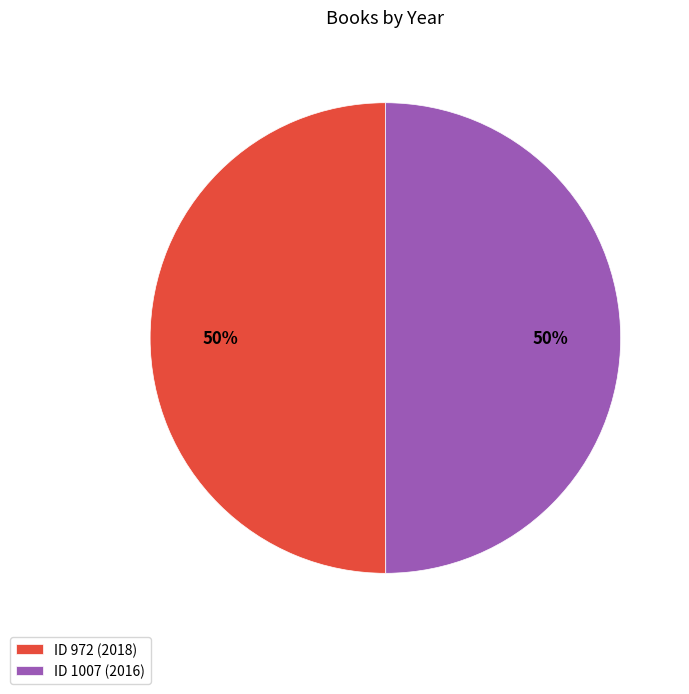

What is the ratio of the value at ID 1007 (2016) to the value at ID 972 (2018)?

1.0